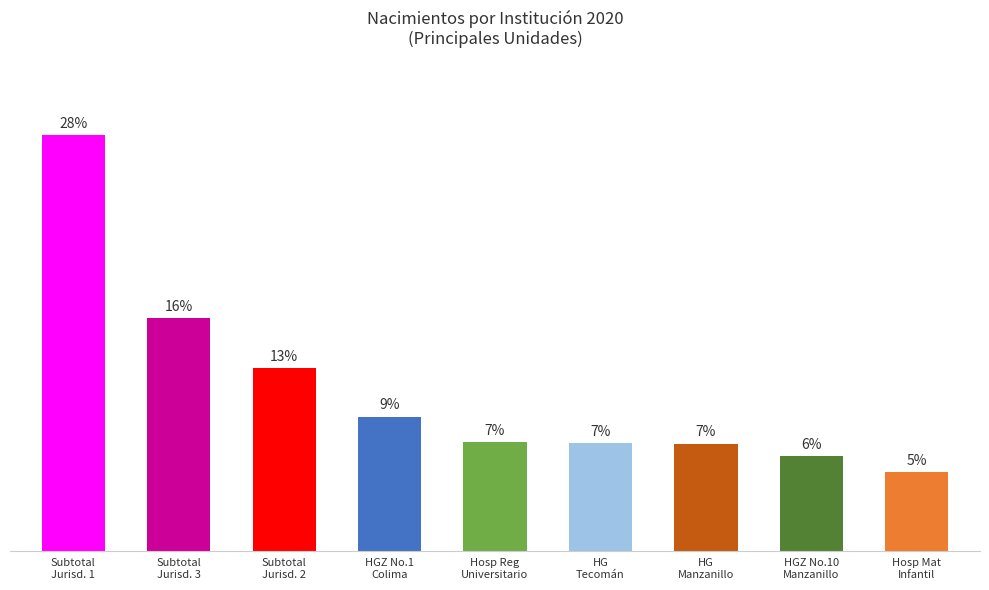

Reading left to right, list all the values displayed in this chart.

Subtotal
Jurisd. 1=28.4	Subtotal
Jurisd. 3=15.9	Subtotal
Jurisd. 2=12.5	HGZ No.1
Colima=9.2	Hosp Reg
Universitario=7.4	HG
Tecomán=7.4	HG
Manzanillo=7.3	HGZ No.10
Manzanillo=6.5	Hosp Mat
Infantil=5.4